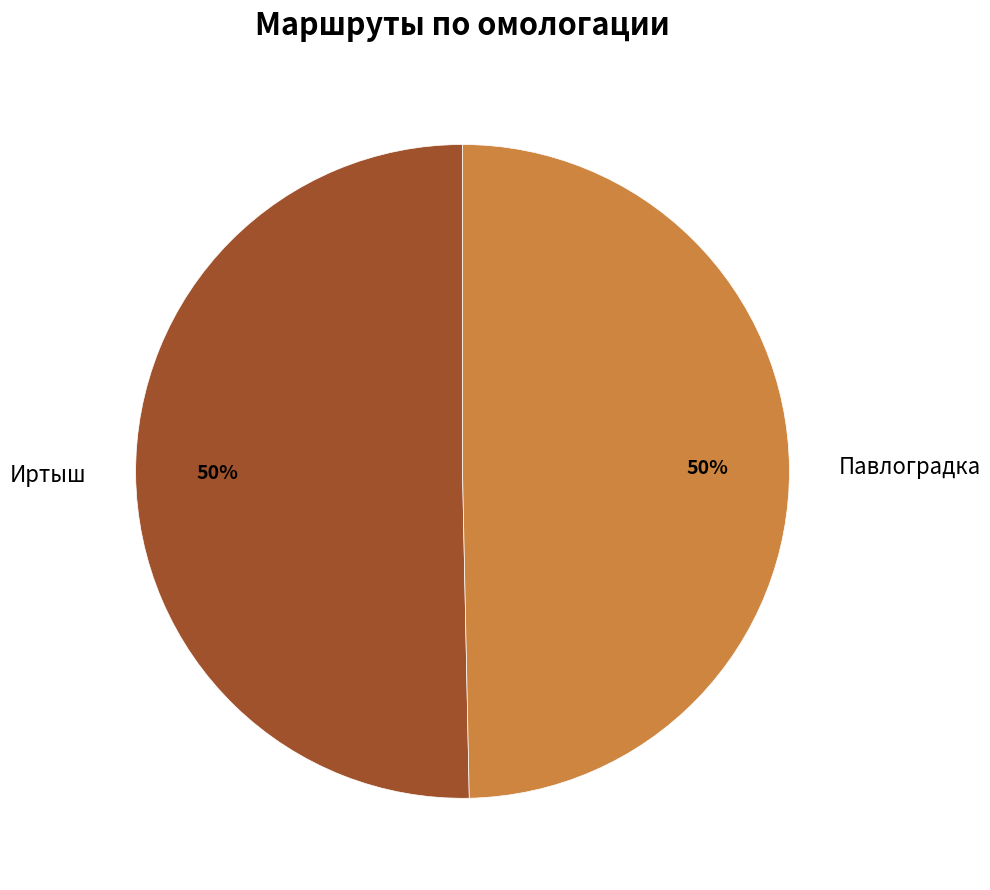

What is the ratio of the value at Иртыш to the value at Павлоградка?

1.0